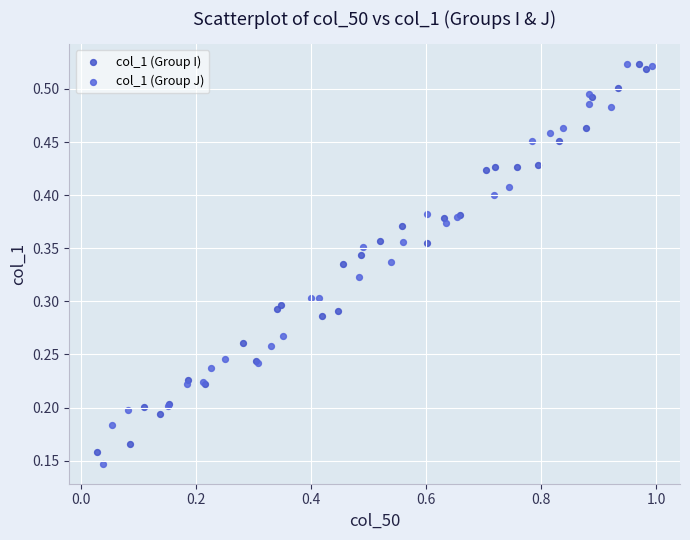

Which series has the largest Y range (max minus min)?

col_1 (Group J)